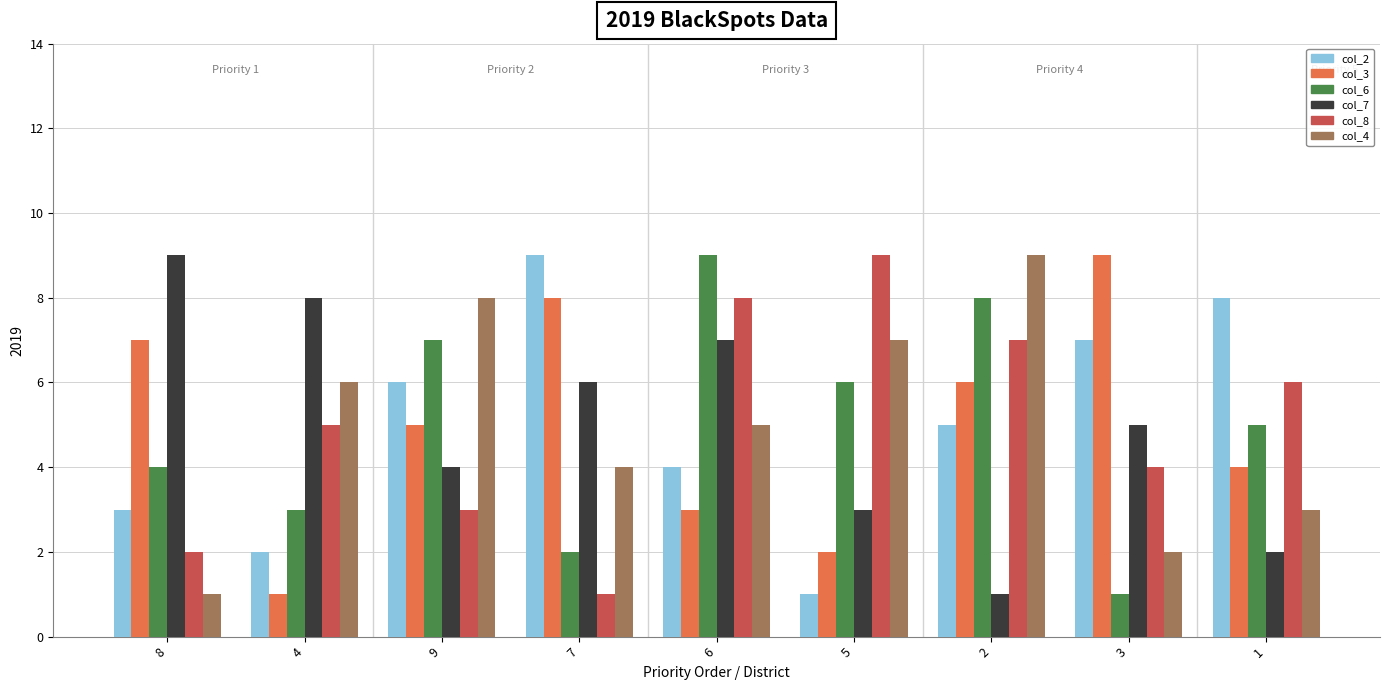

What is the sum of the col_6 values at 1 and 7?

7